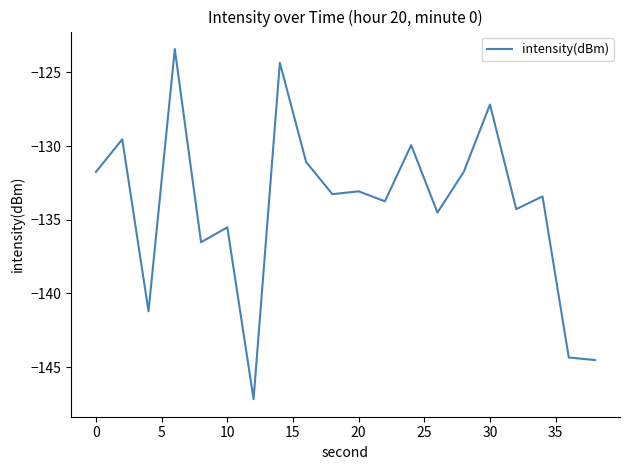

How many categories are shown in the chart?

20